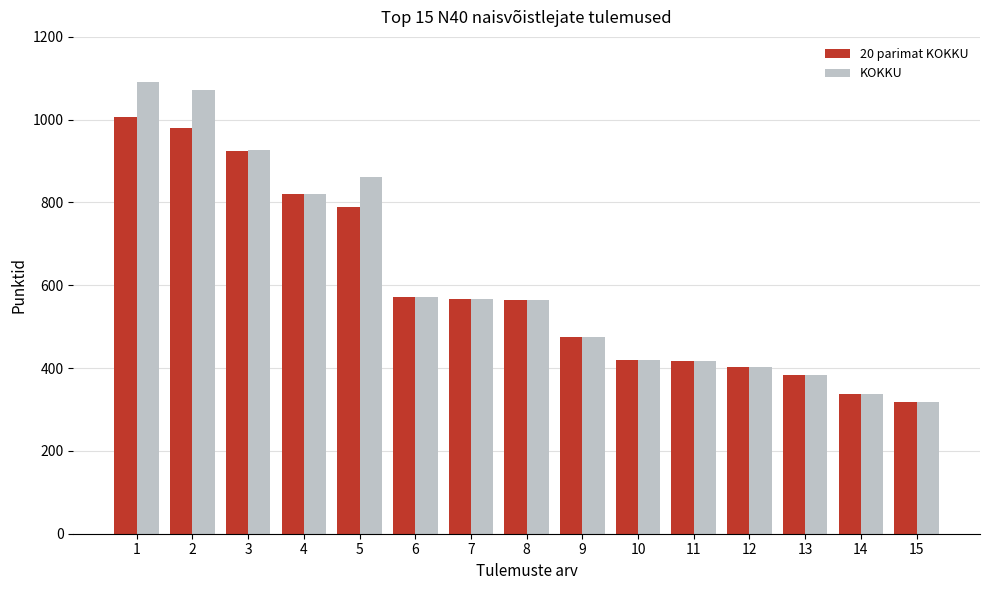

Is it true that KOKKU equals 679.7 at 10?

False